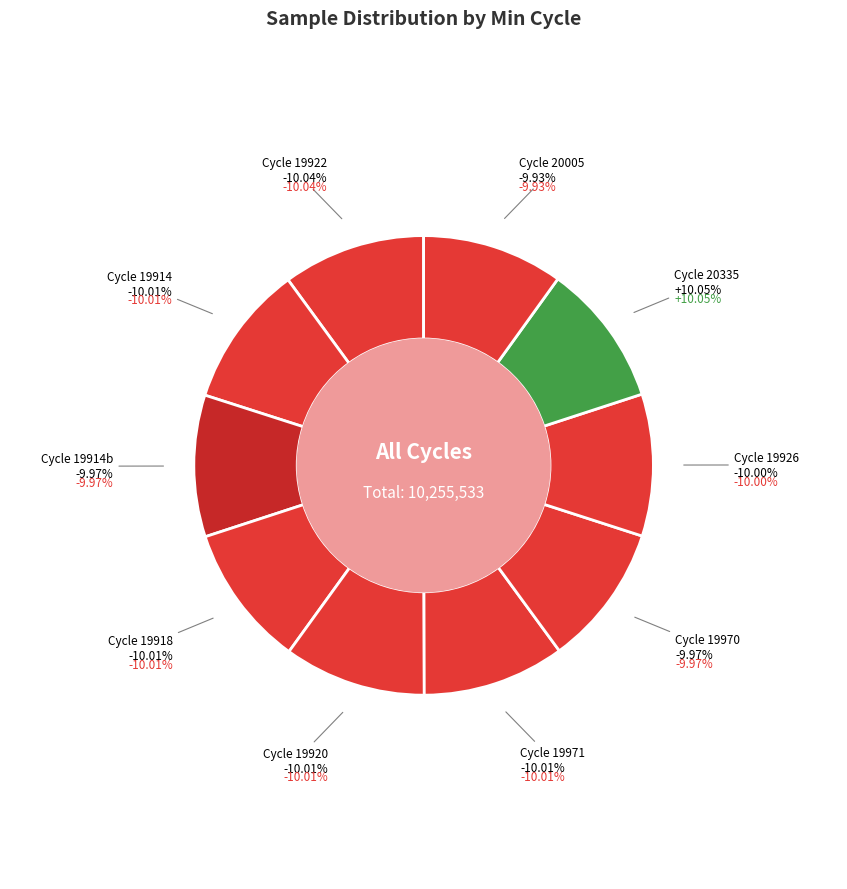

How many slices are in this pie chart?

10